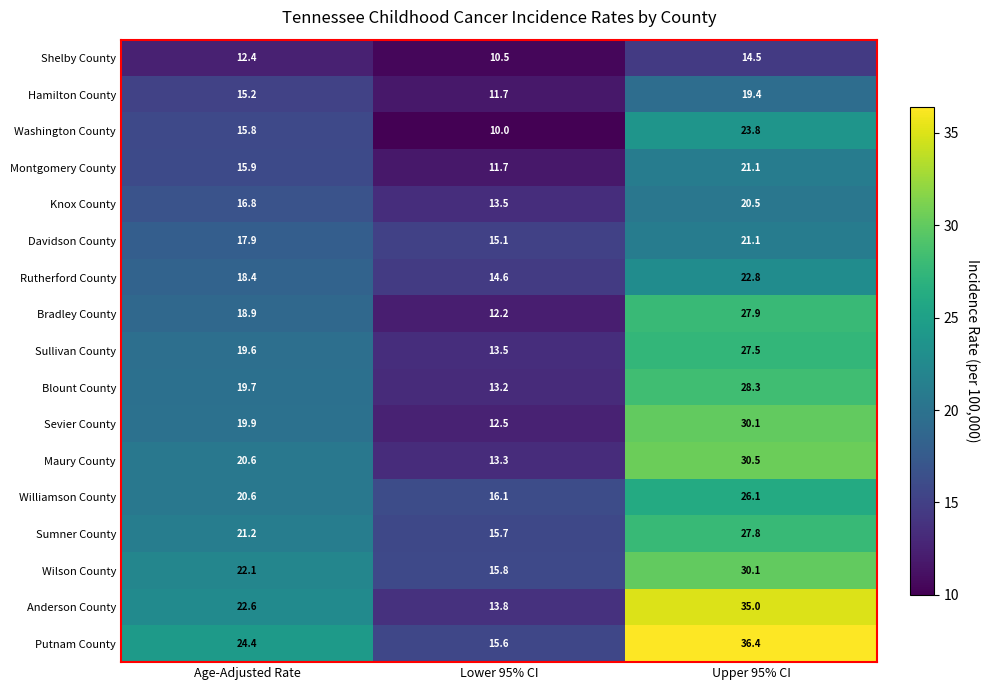

At how many categories does at least one series exceed 30?

1